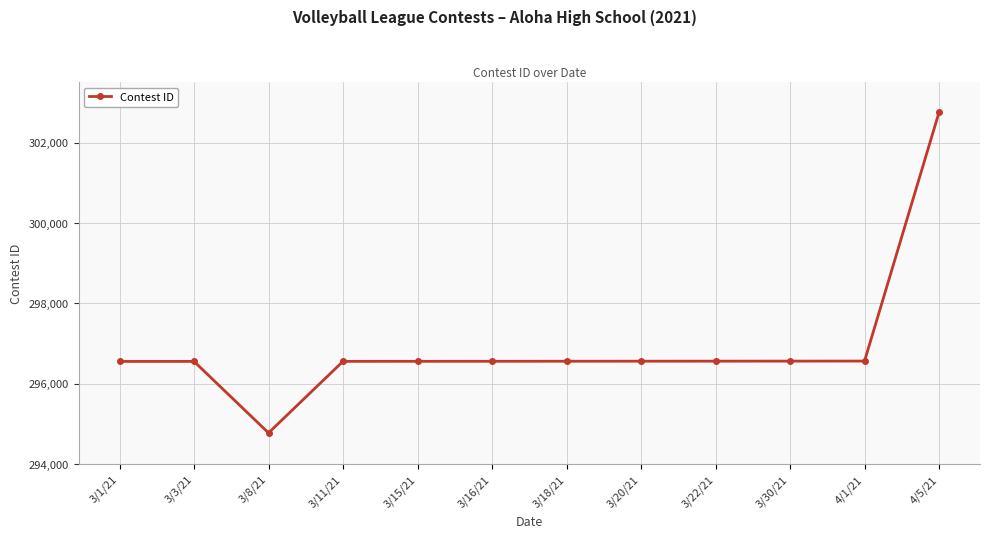

Is it true that the value at 3/1/21 is 530147?

False